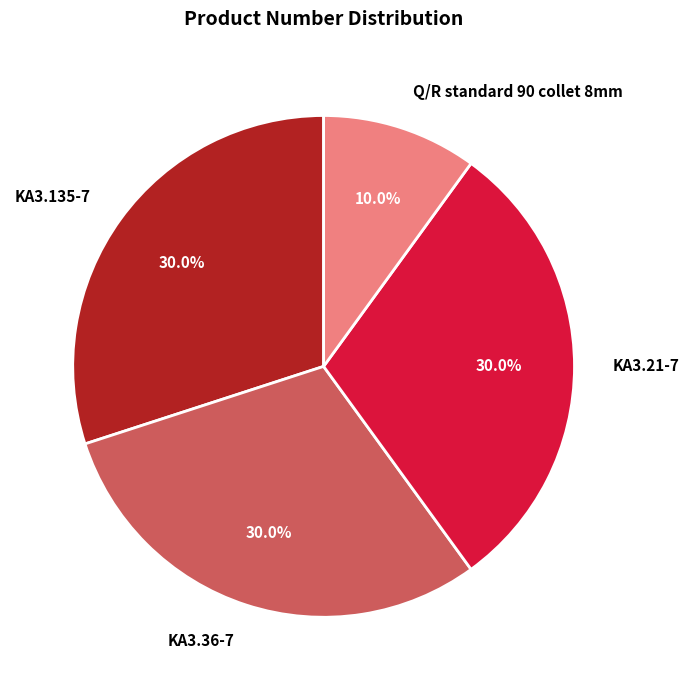

To the nearest percent, what portion does KA3.36-7 represent?

30%